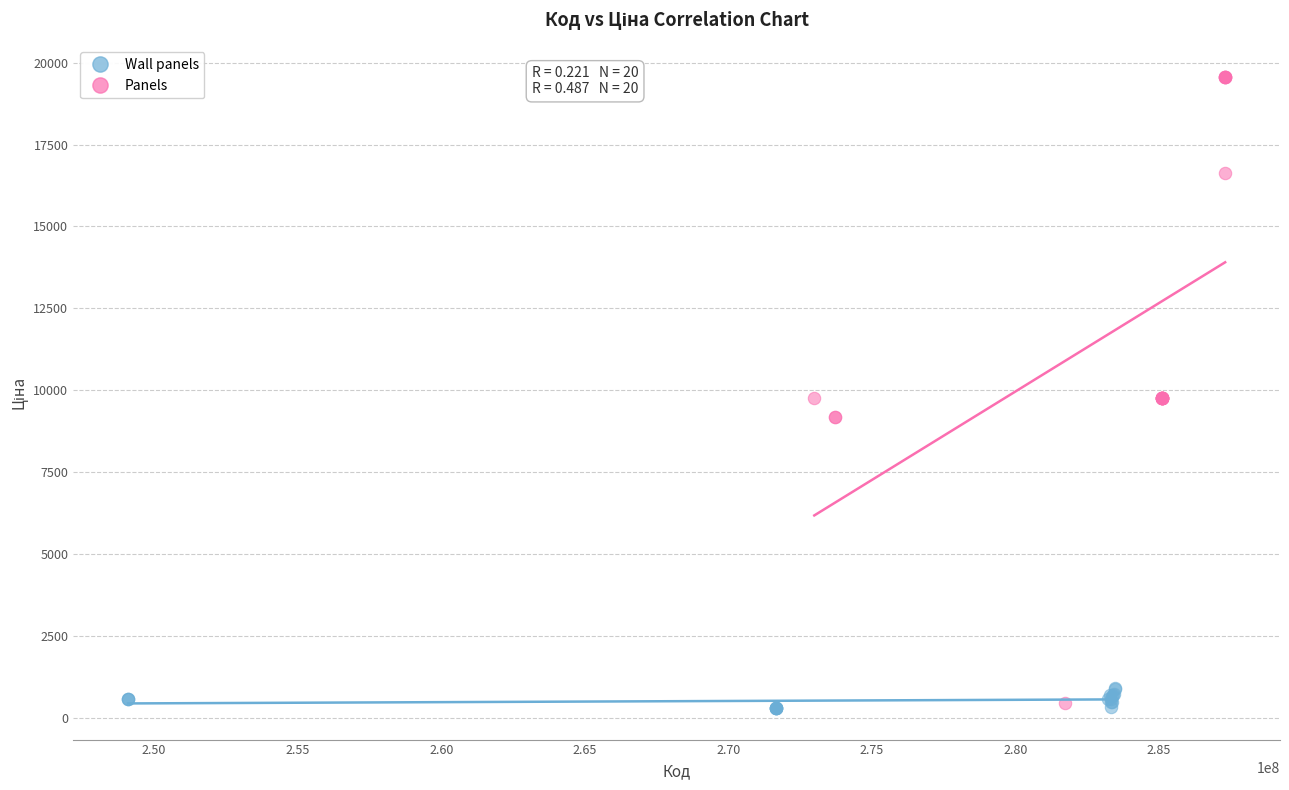

Which series contains the highest Y value?

Panels